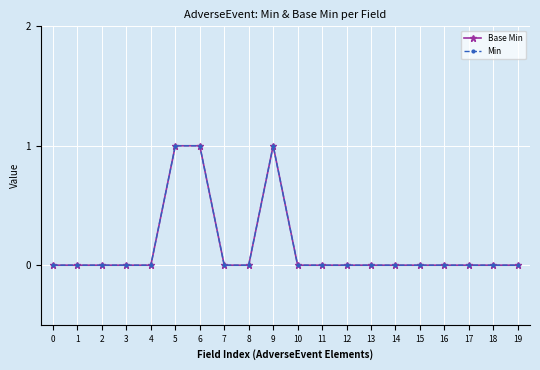

Is this an area chart (filled region under the line)?

No